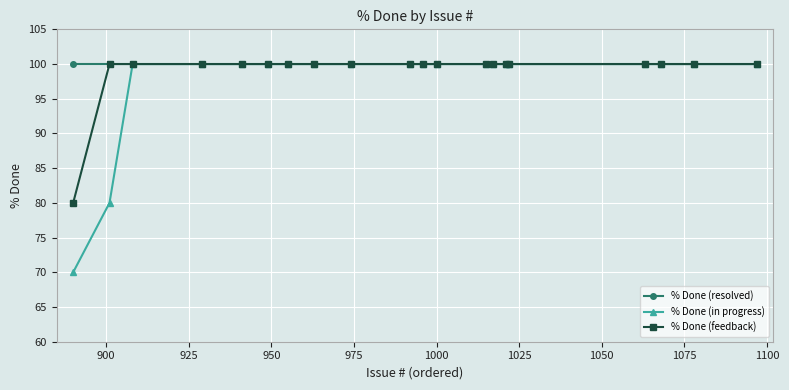

What is the minimum value for % Done (in progress)?

70